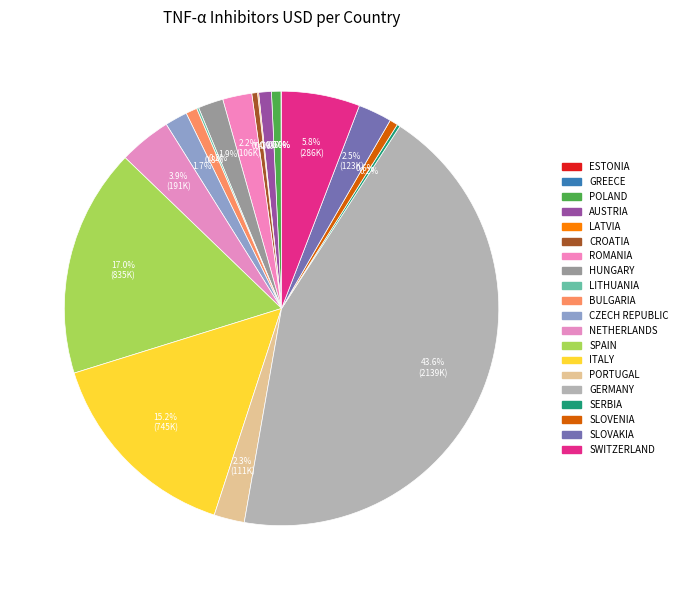

Which category has the biggest portion of the pie?

GERMANY